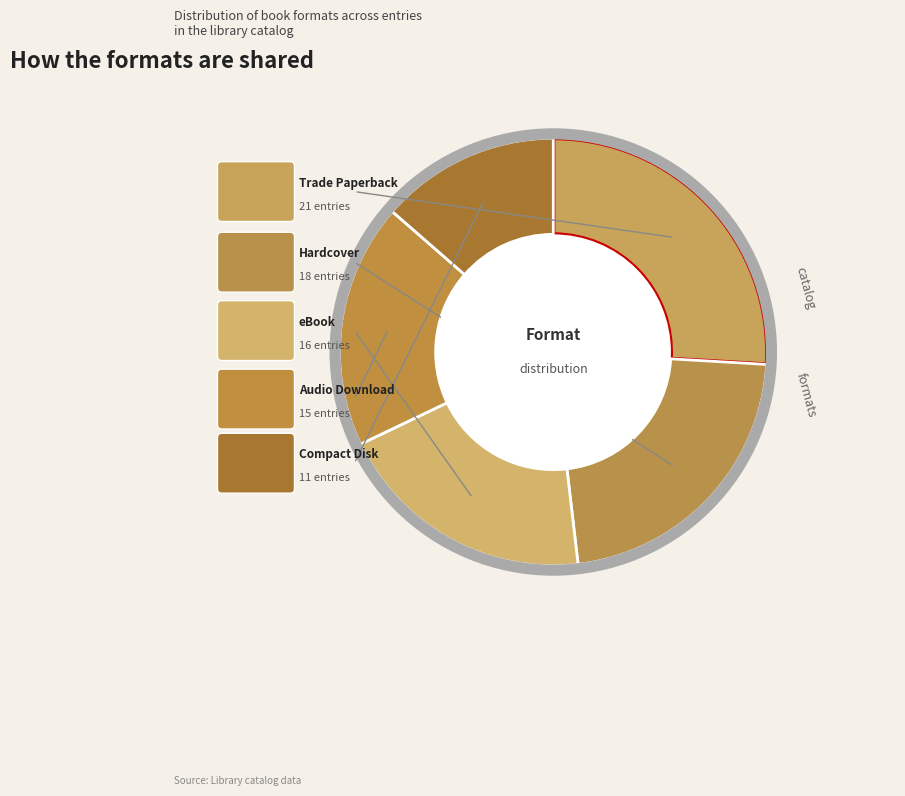

Which category has the biggest portion of the pie?

Trade Paperback